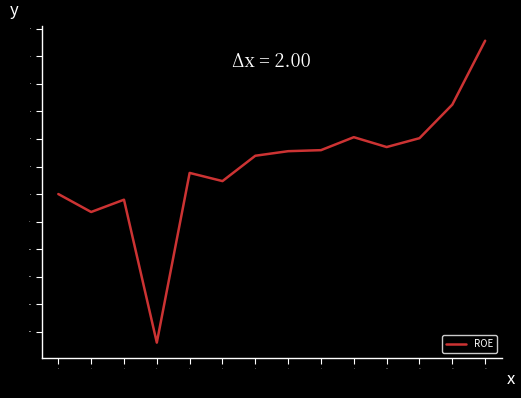

How many lines are shown in the chart?

1